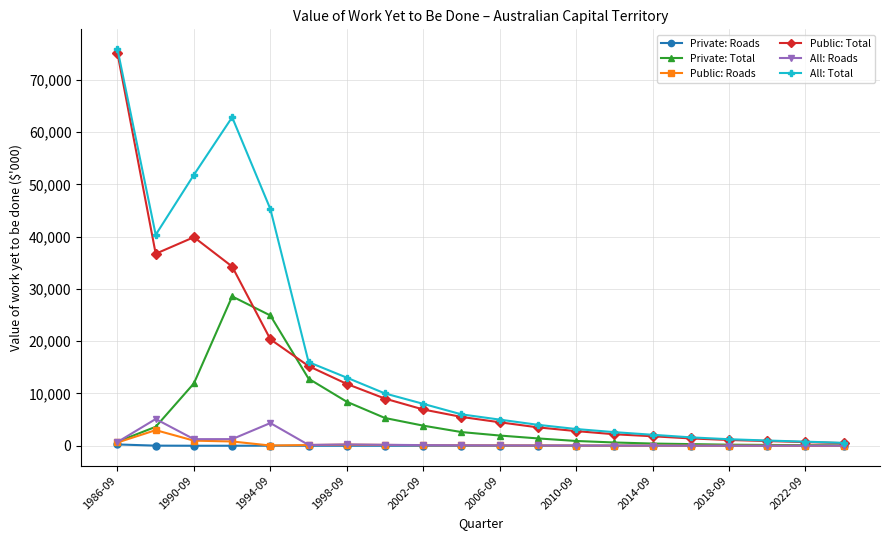

What are all the series names shown in the legend?

Private: Roads, Private: Total, Public: Roads, Public: Total, All: Roads, All: Total